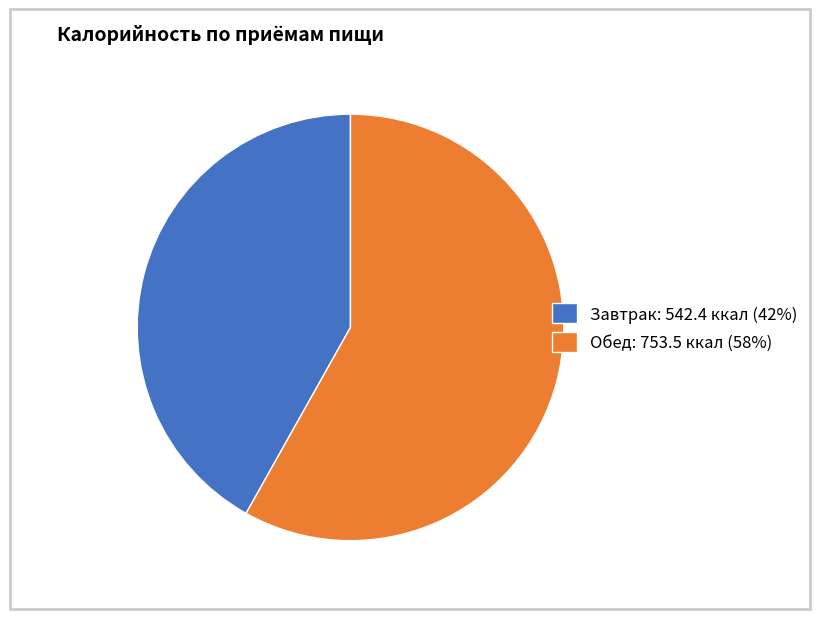

What is the majority slice?

Обед